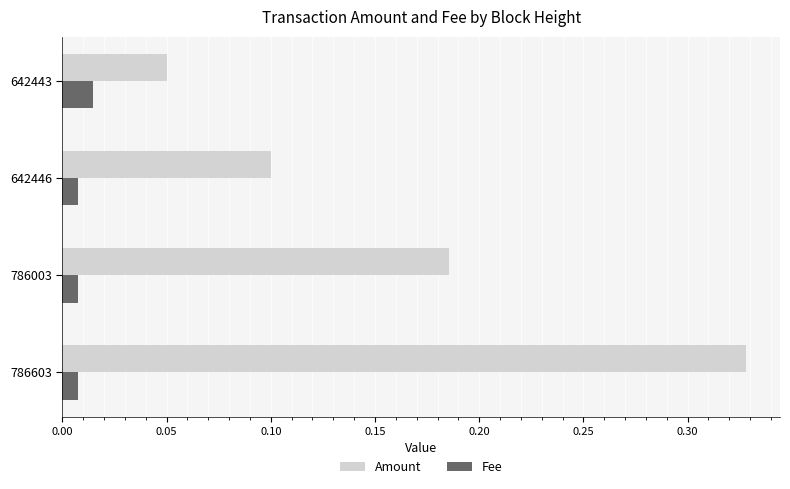

List the series in order of their overall mean, lowest first.

Fee, Amount